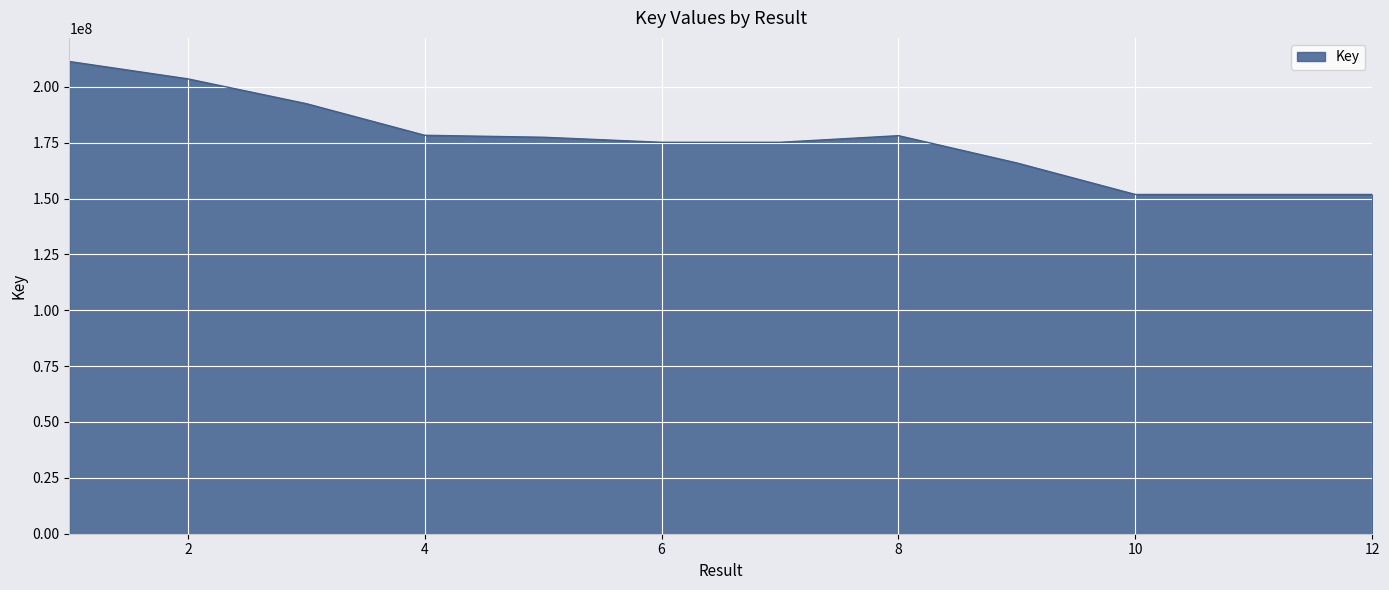

Does the chart display data point markers on the line(s)?

No